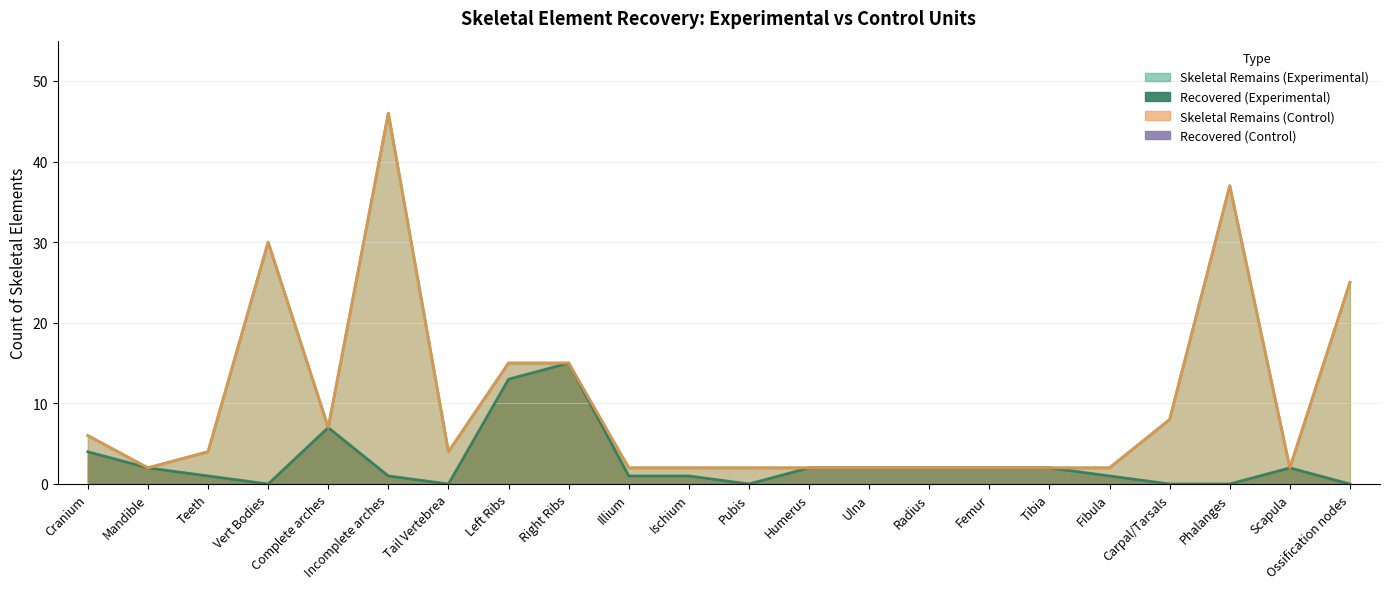

What is the sum of the Recovered (Experimental) values at Cranium and Femur?

6